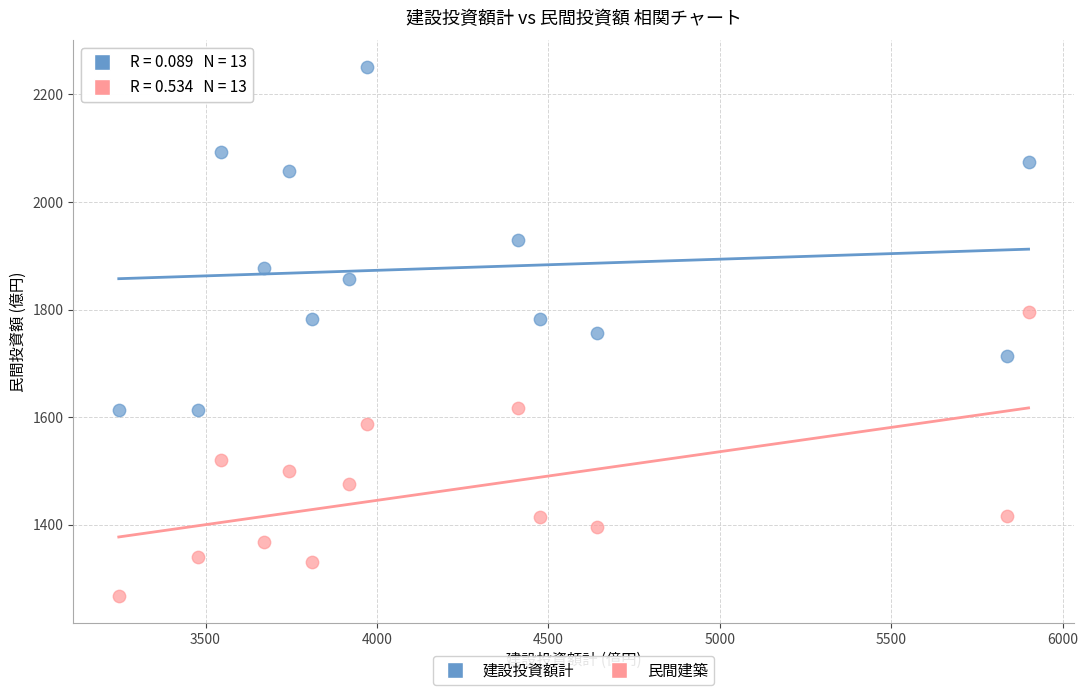

Which series has the largest Y range (max minus min)?

建設投資額計